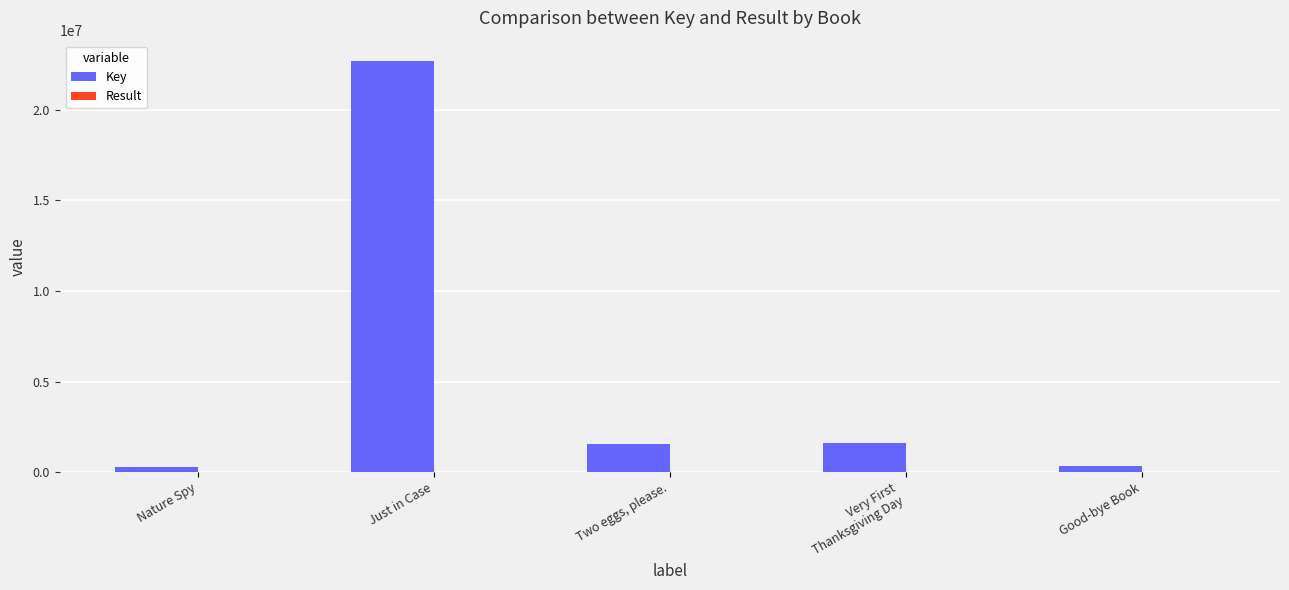

The value of Key at Just in Case is 35217831. True or false?

False